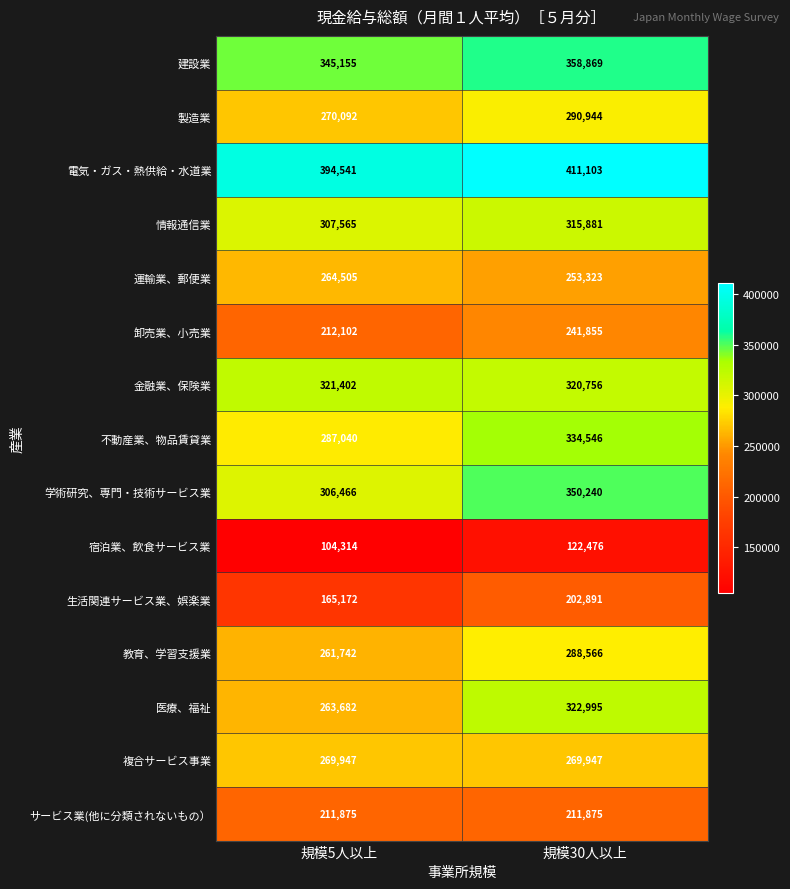

What is the difference between the highest and lowest values at 規模5人以上?

290227